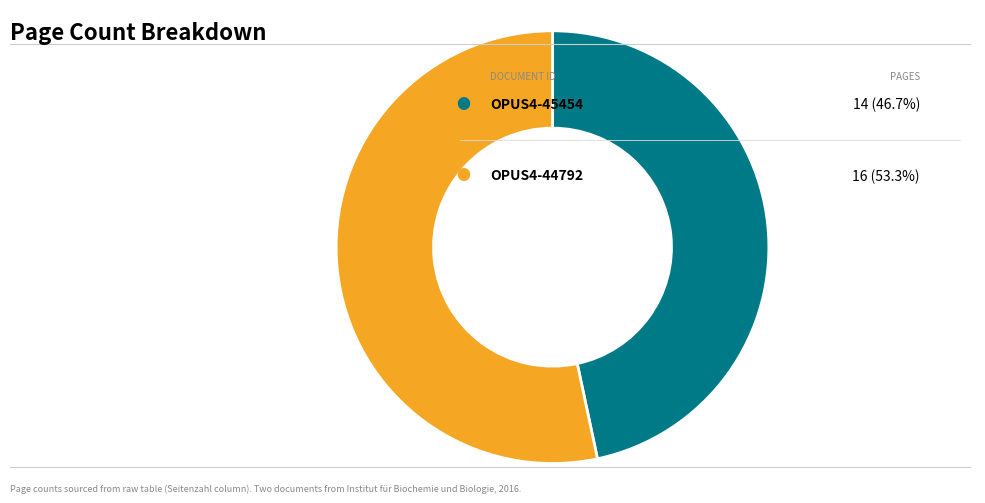

Does any single category account for the majority?

Yes